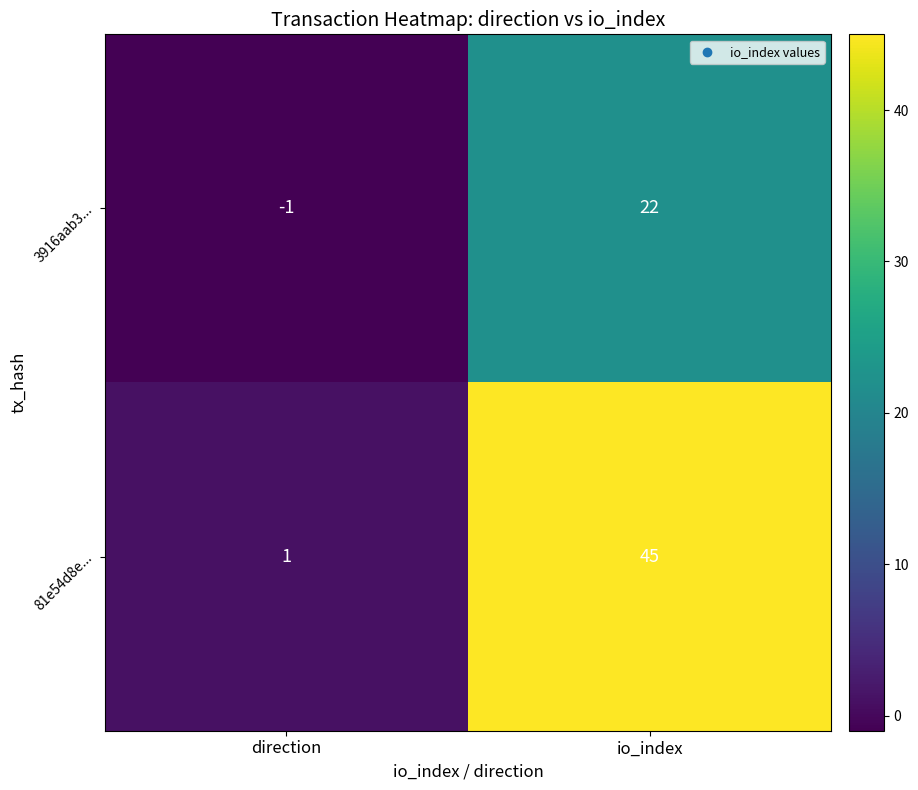

At which label is 3916aab3... closest to 10?

direction